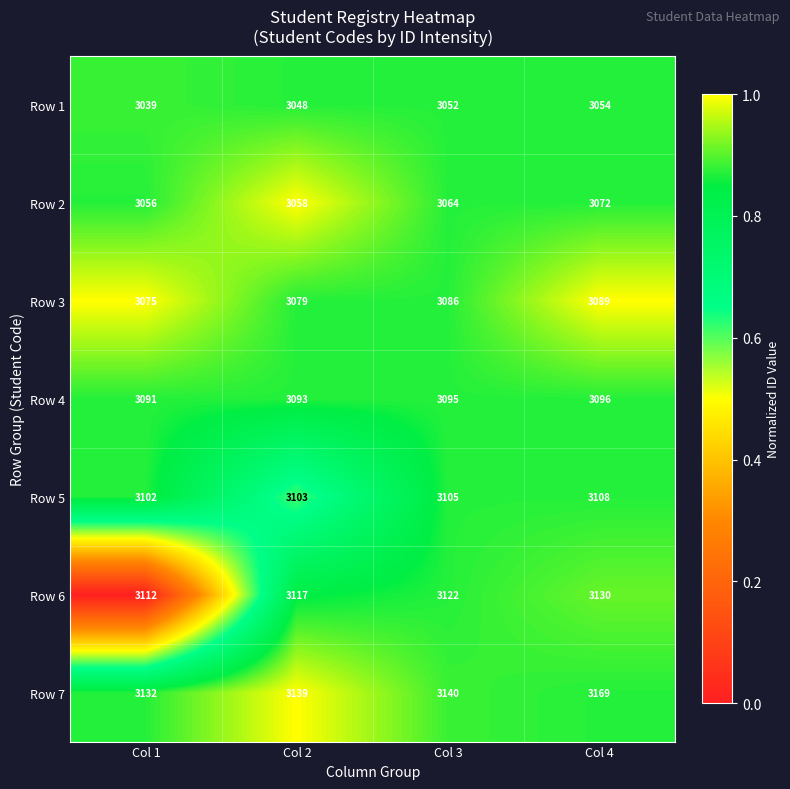

The Row 1 series shows 5085 at Col 2. True or false?

False